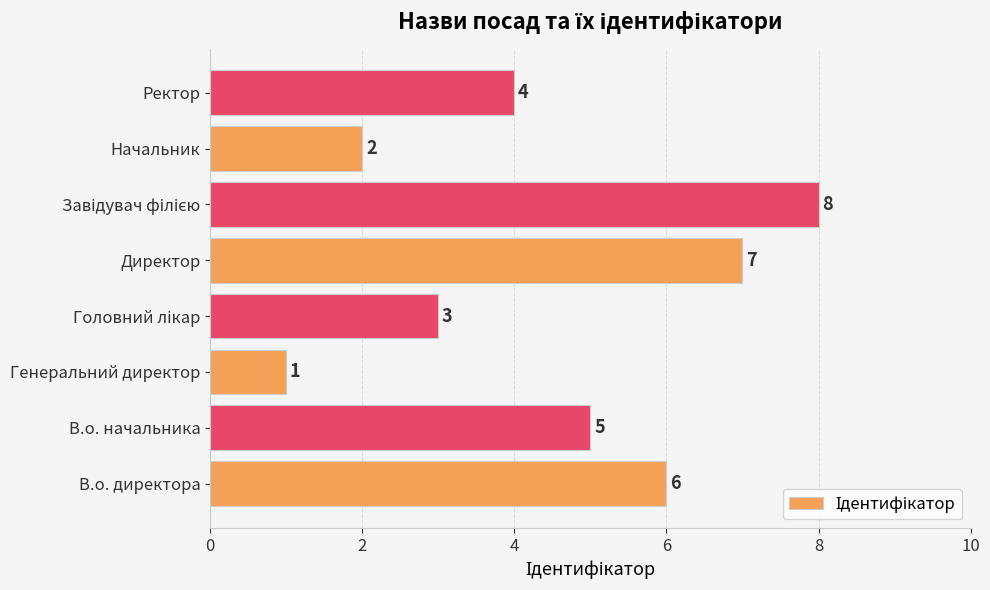

Approximately how many times larger is the value at Ректор compared to В.о. директора?

0.7